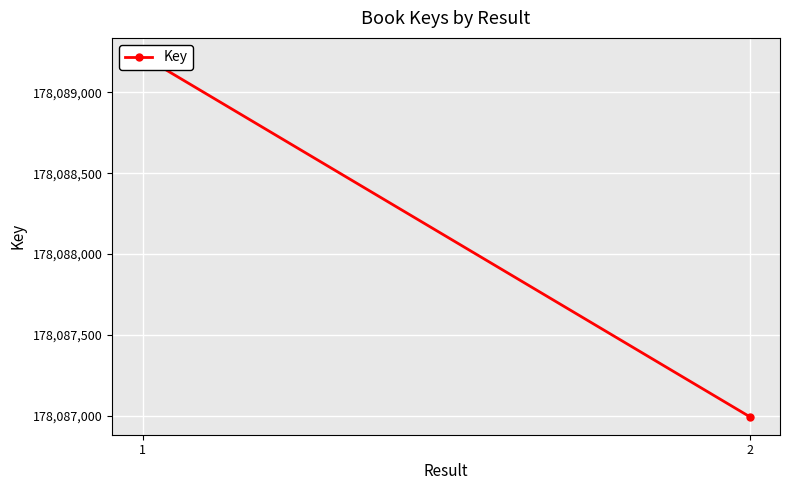

The value at 2 is 178086993. True or false?

True